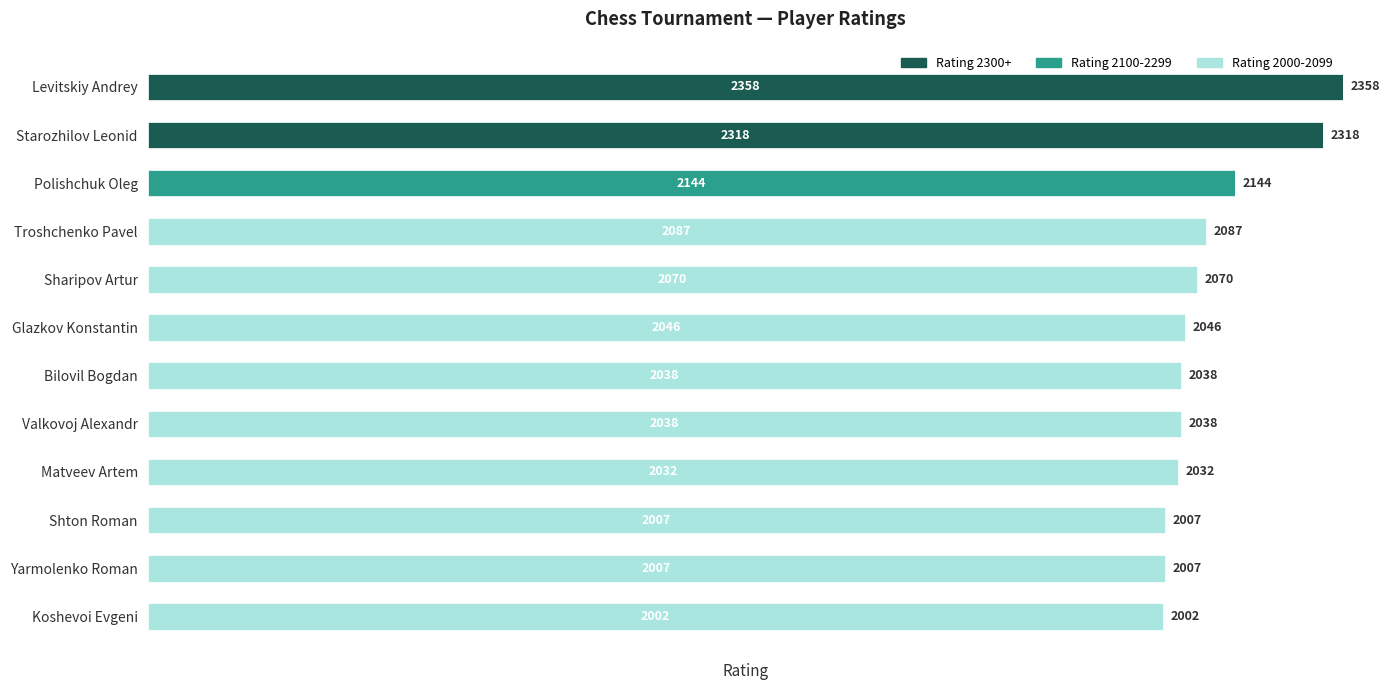

At which category is the sum across all series the highest?

Levitskiy Andrey